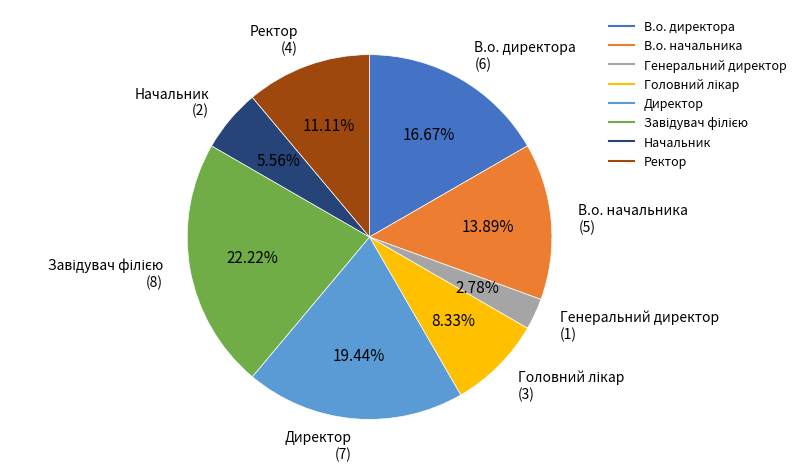

To the nearest percent, what is the combined percentage of Директор and В.о. начальника?

33%